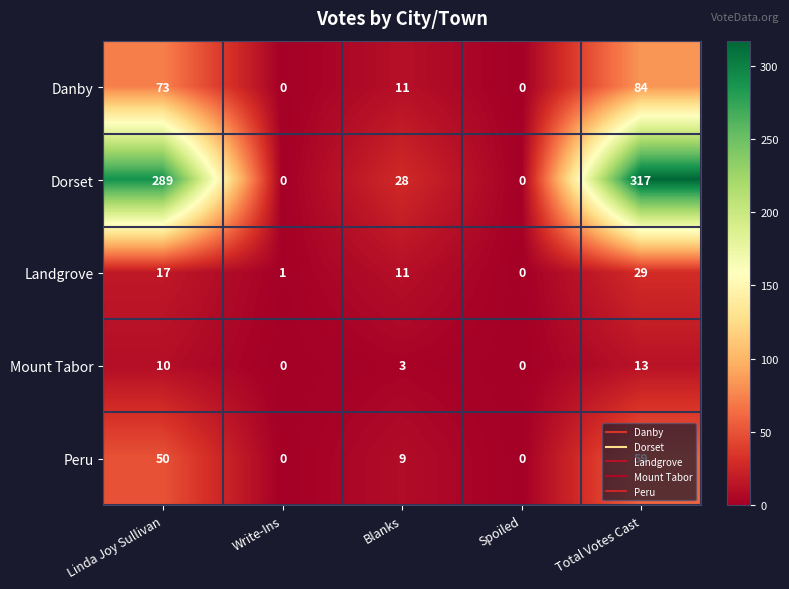

Which series has the largest range (max minus min)?

Dorset